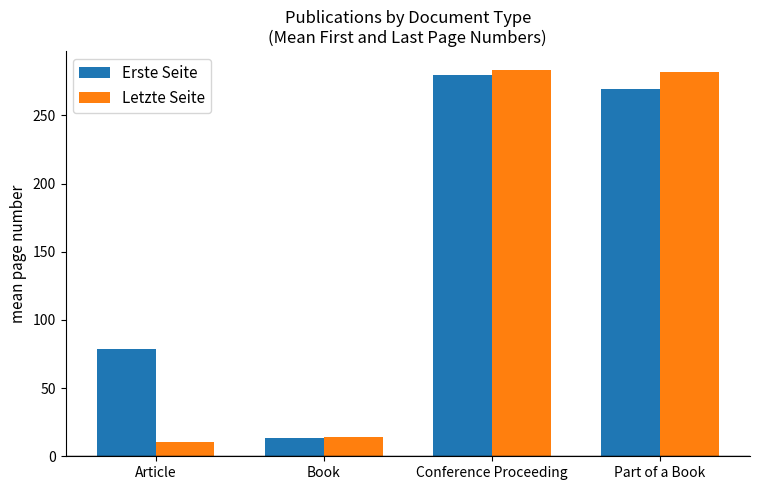

Between Article and Book, which series saw the biggest shift?

Erste Seite